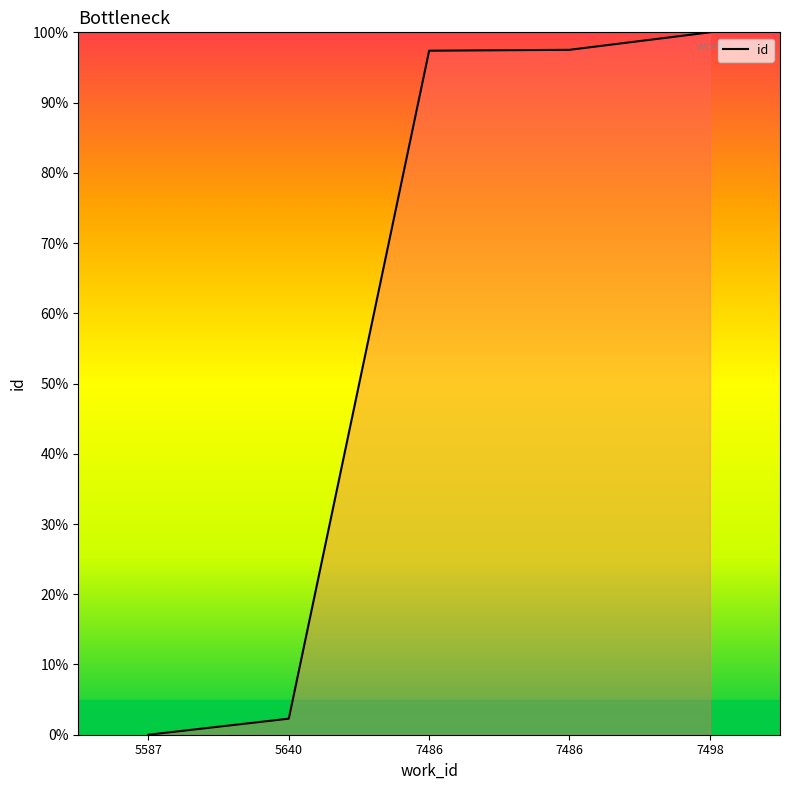

Reading left to right, transcribe all the data shown in this chart.

0.0	2.3	97.4	97.5	100.0